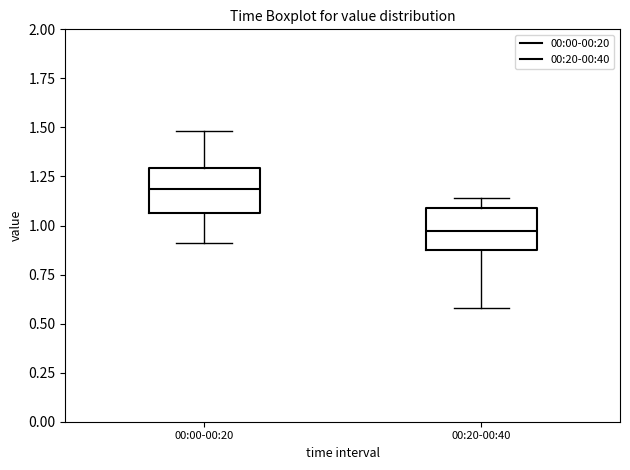

Reading left to right, transcribe this box plot: for each box, give where its median line is, the range the box spans, and where its two whiskers end, as read against the y-axis. The values are not printed on the chart, so give them approximately, as read against the axis.

00:00-00:20: median 1.20, box 1.05 to 1.30, whiskers 0.90 to 1.50
00:20-00:40: median 0.95, box 0.90 to 1.10, whiskers 0.60 to 1.15